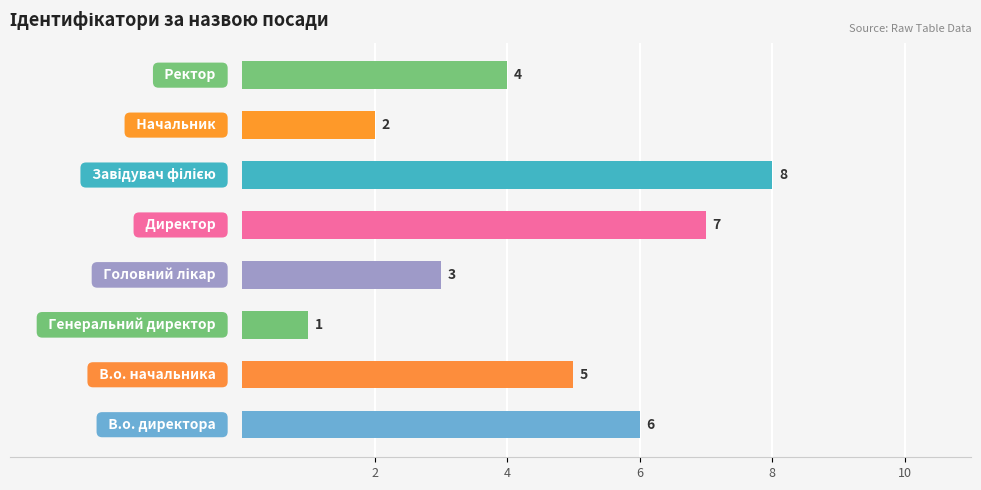

What is the difference between the maximum and minimum values?

7